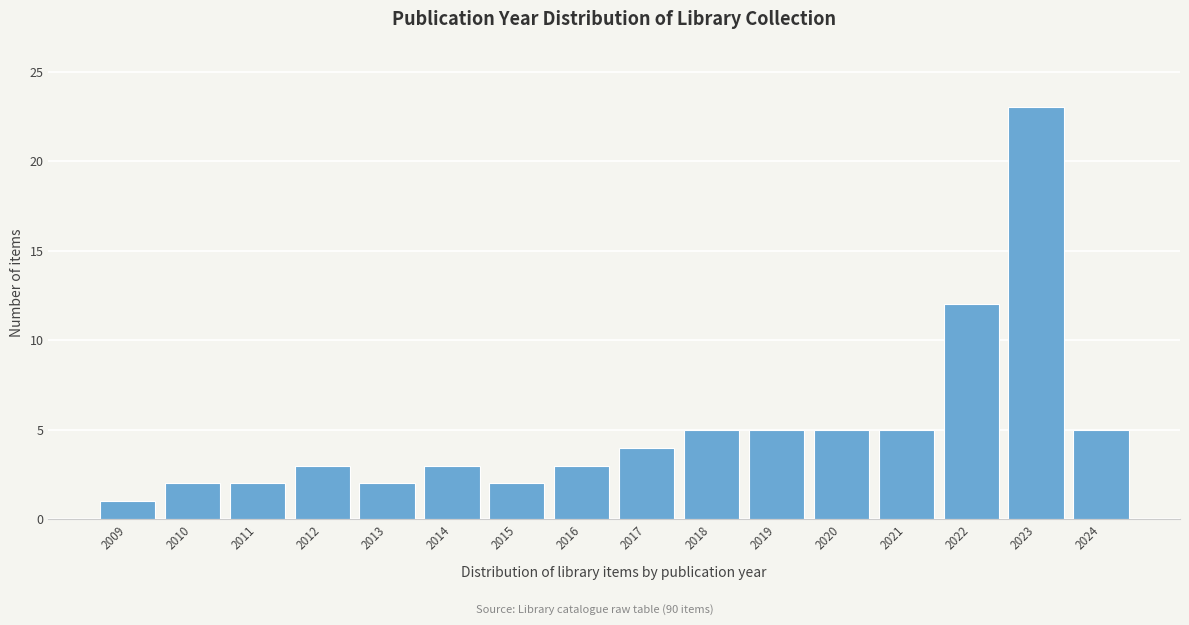

Reading left to right, what are all the values shown in this chart?

1	2	2	3	2	3	2	3	4	5	5	5	5	12	23	5